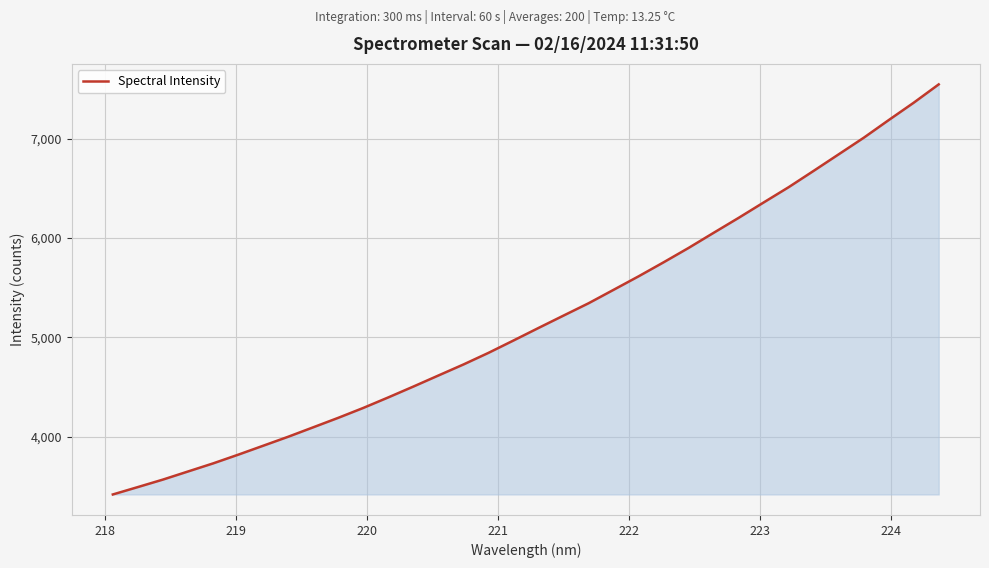

What is the maximum value shown in the chart?

7547.1